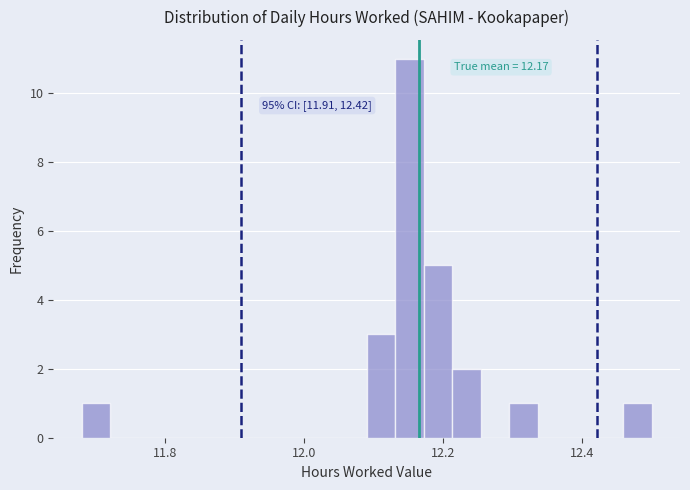

Around what value on the x-axis is the tallest bar? Give the approximate position of its centre, as read against the axis.

12.16